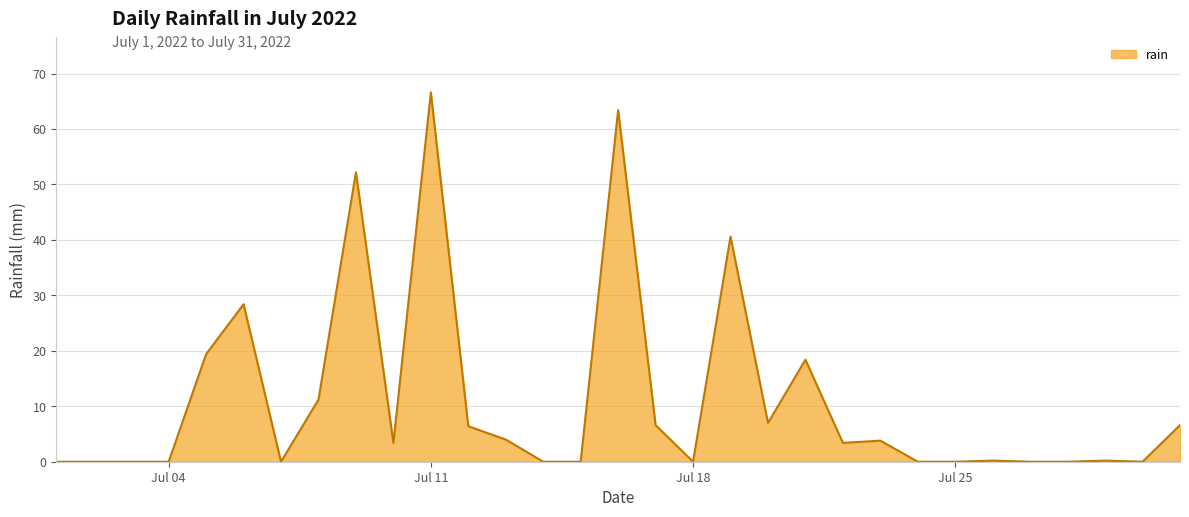

What is the greatest value displayed?

66.6